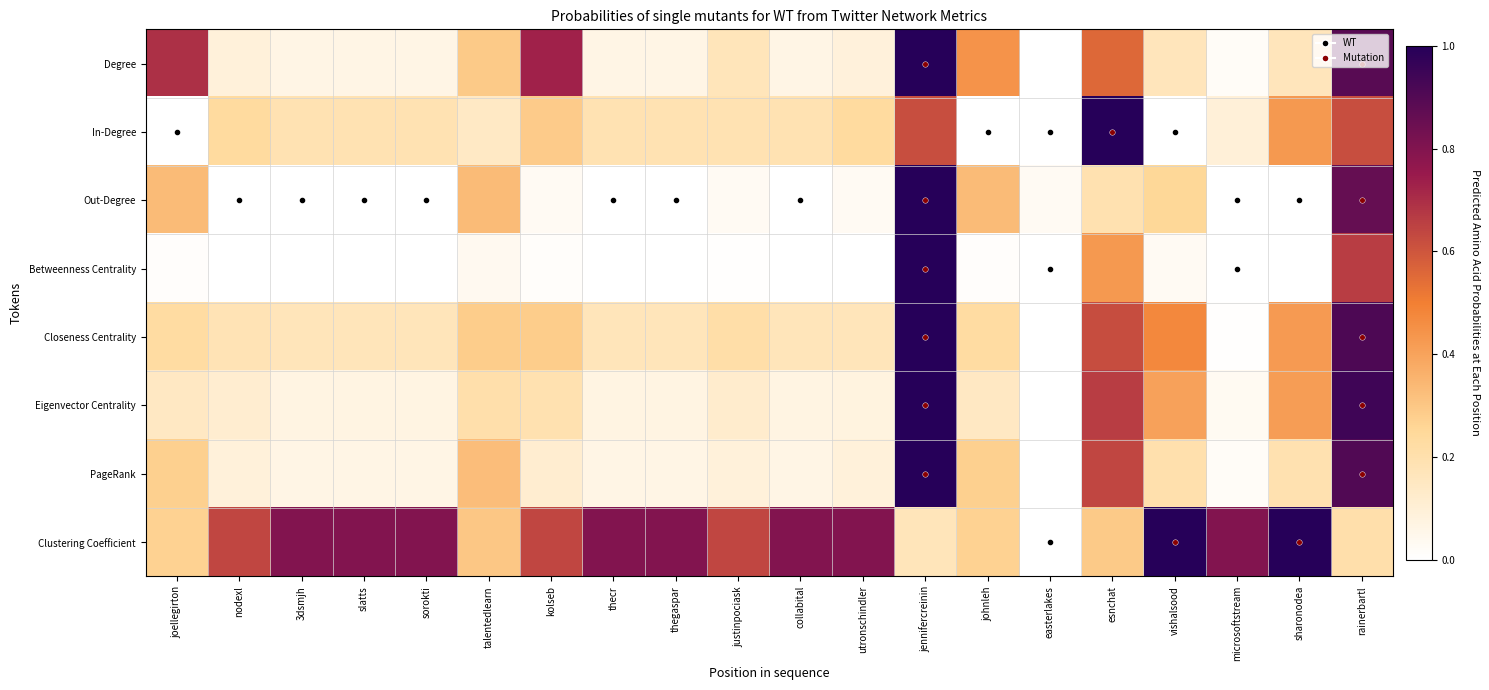

Which series has the largest total across all categories?

Clustering Coefficient